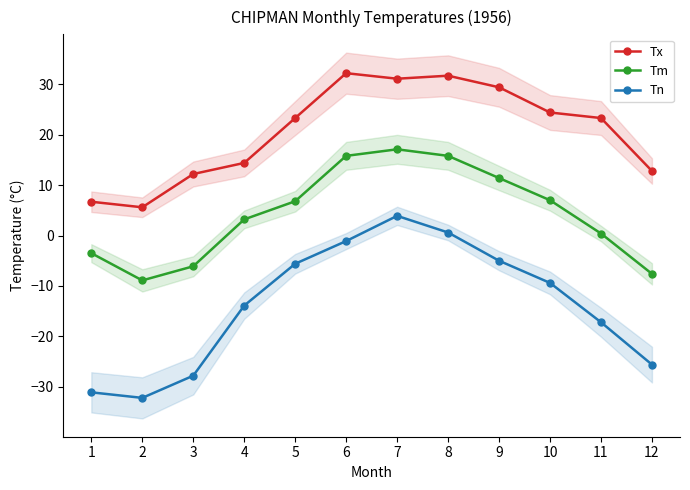

Where does the Tx series first go above 23?

5